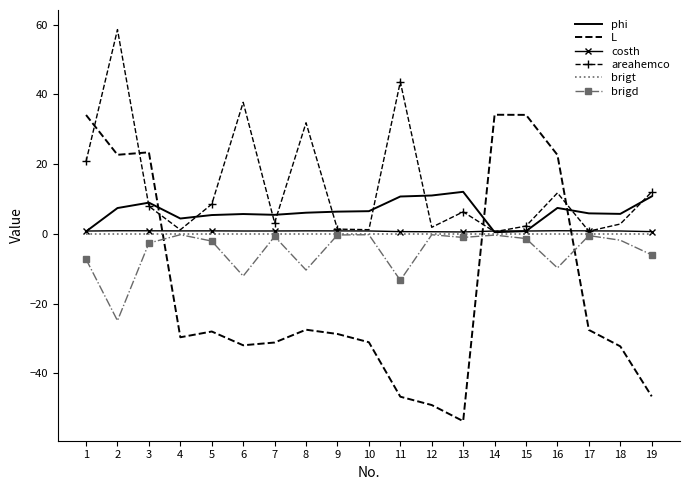

At which label does areahemco first exceed 6?

1